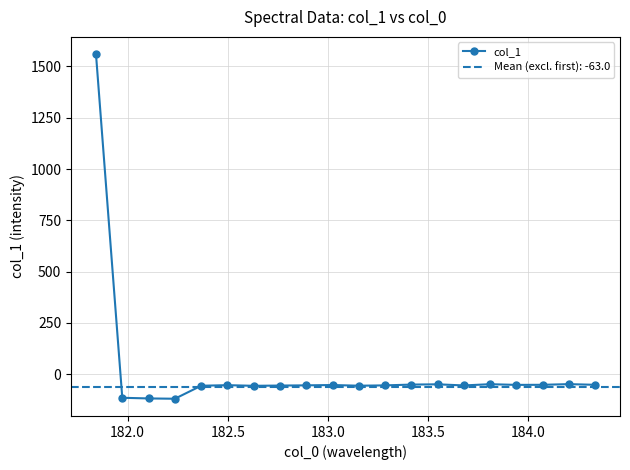

What is the minimum value for col_1?

-119.5